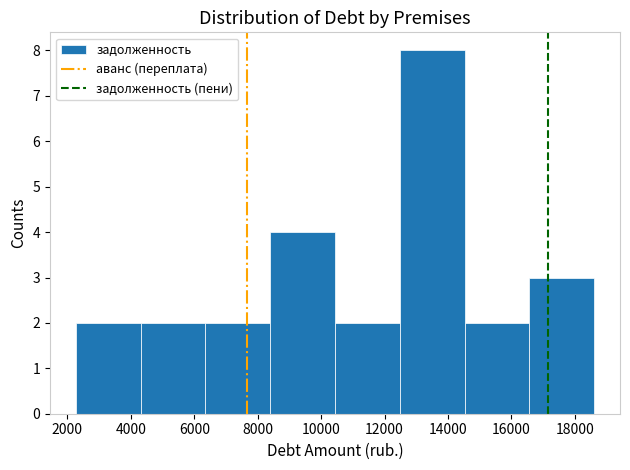

How tall is the bar that spans 2200 to 4400 on the x-axis? Neither the bar edges nor the heights are printed on the chart, so give them approximately, as read against the axes.

2